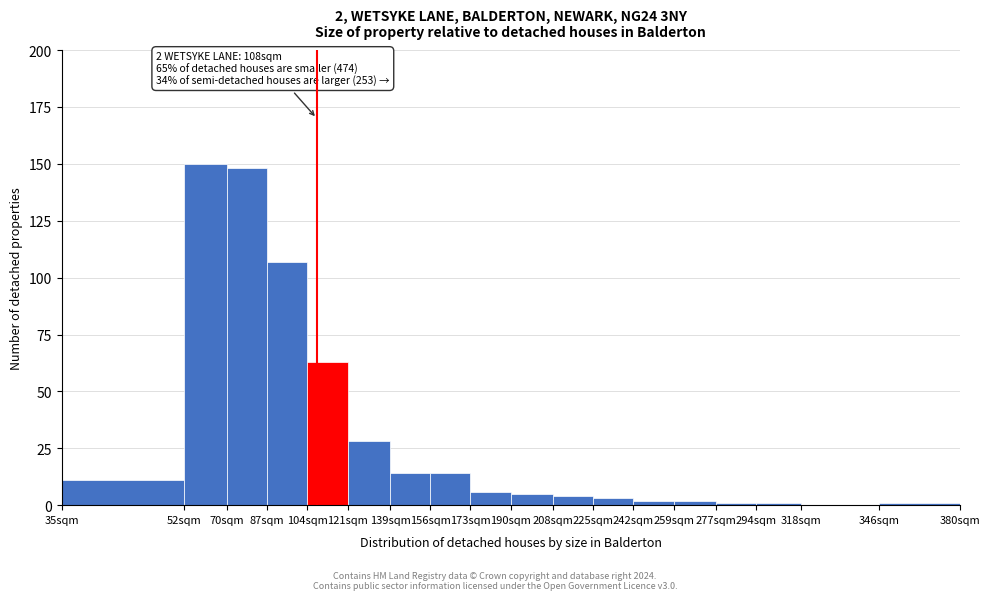

Reading right to left, what are all the values shown in this chart?

346sqm=1	318sqm=0	294sqm=1	277sqm=1	259sqm=2	242sqm=2	225sqm=3	208sqm=4	190sqm=5	173sqm=6	156sqm=14	139sqm=14	121sqm=28	104sqm=63	87sqm=107	70sqm=148	52sqm=150	35sqm=11